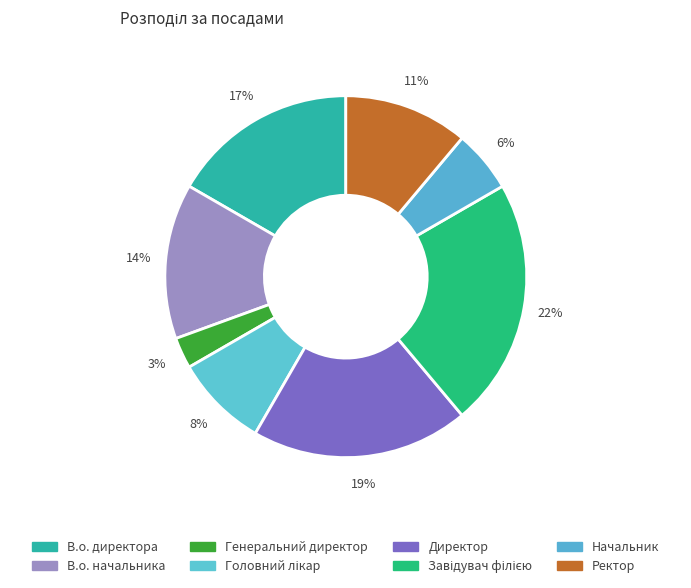

How many segments does this pie chart have?

8